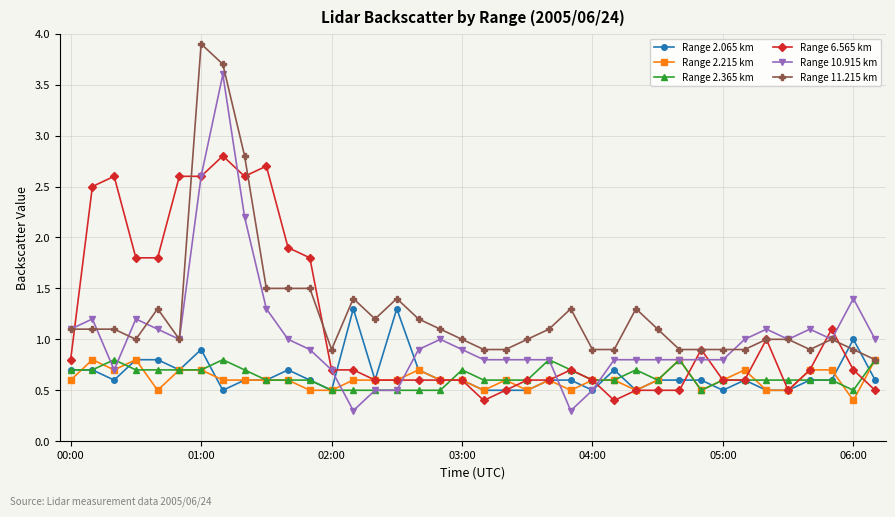

What is the smallest value displayed?

0.3